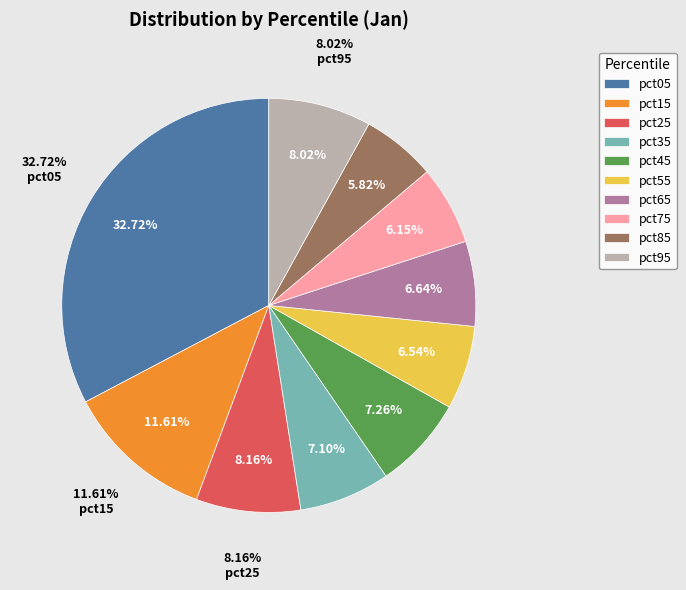

Is there a majority slice in this chart?

No